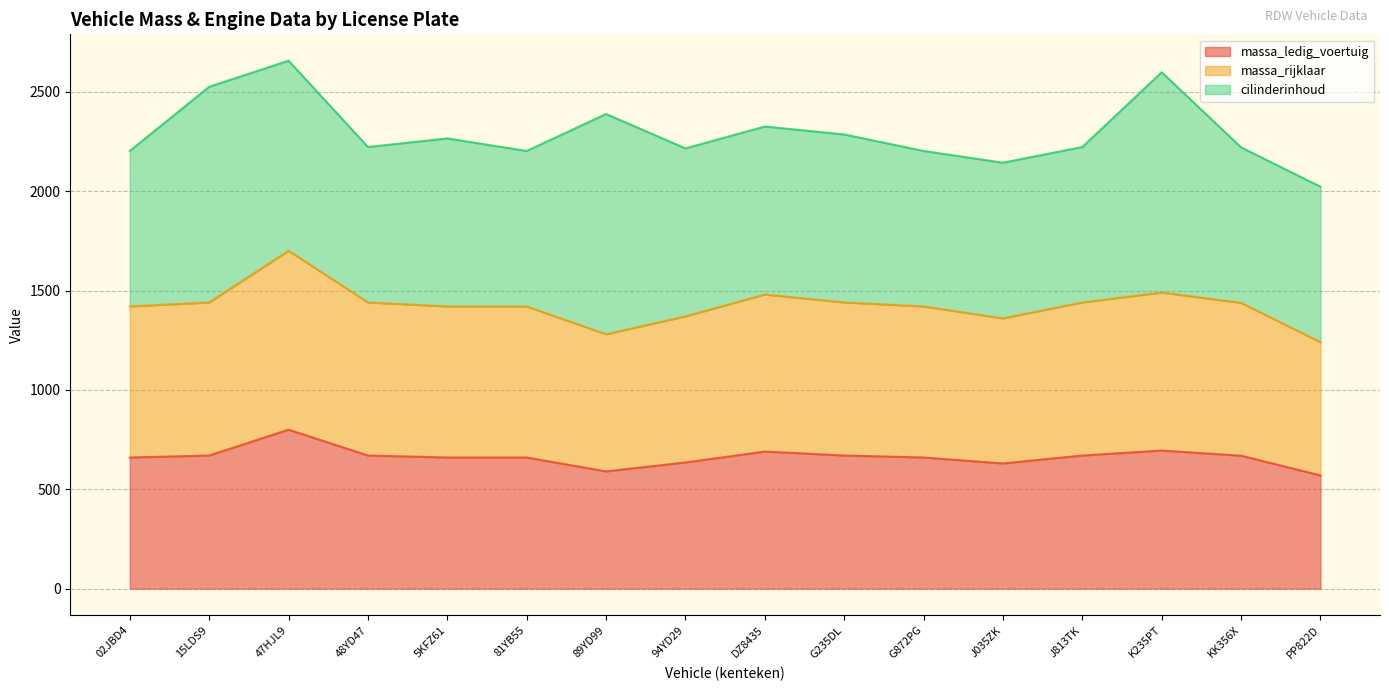

True or false: massa_ledig_voertuig and massa_rijklaar intersect in this chart.

False